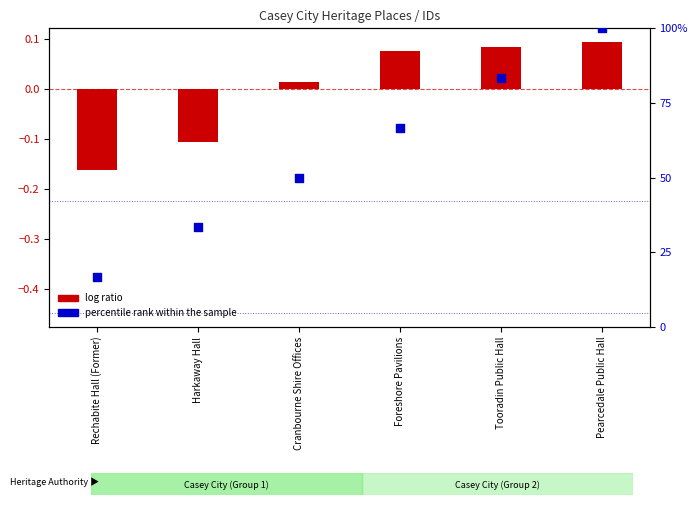

Which series has the largest total across all categories?

percentile rank within the sample